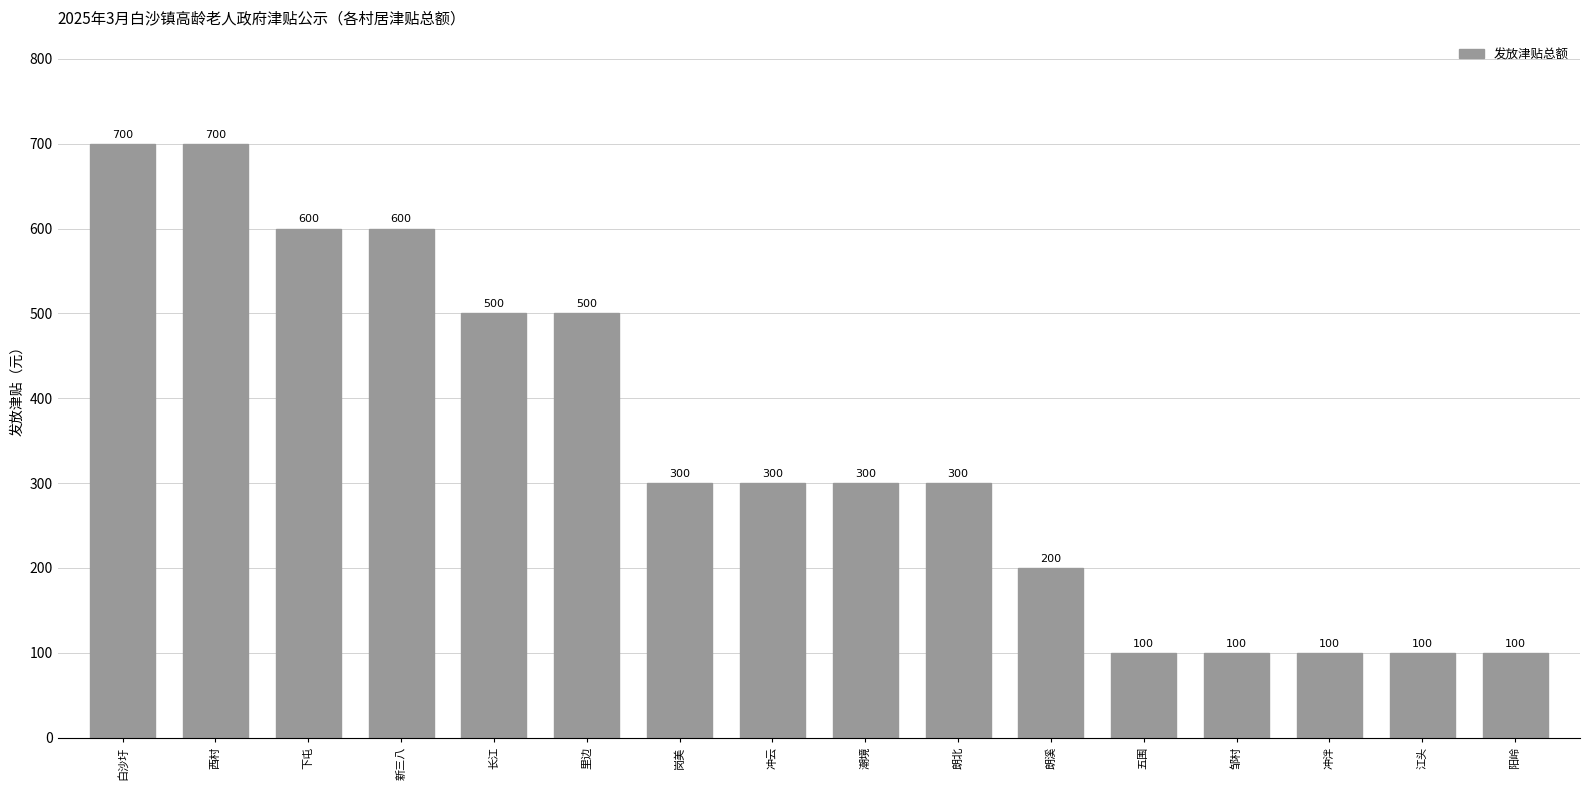

What is the minimum value shown in the chart?

100